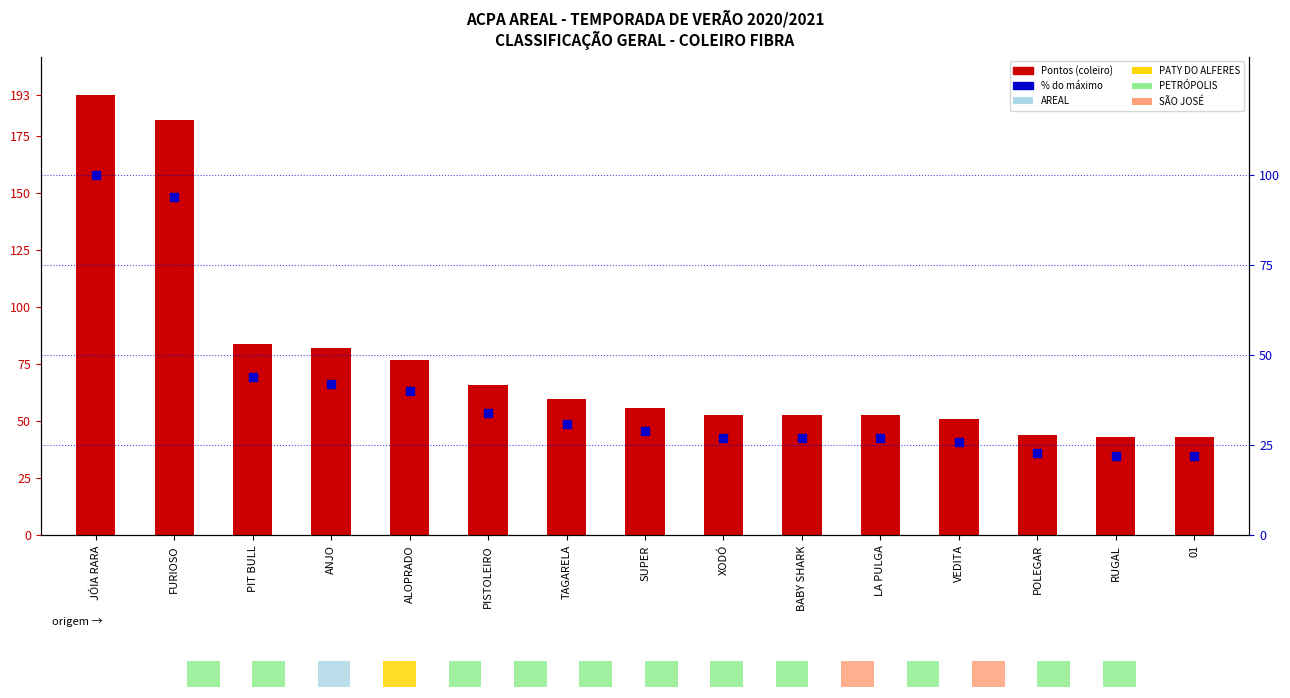

At which category is the sum across all series the highest?

JÓIA RARA